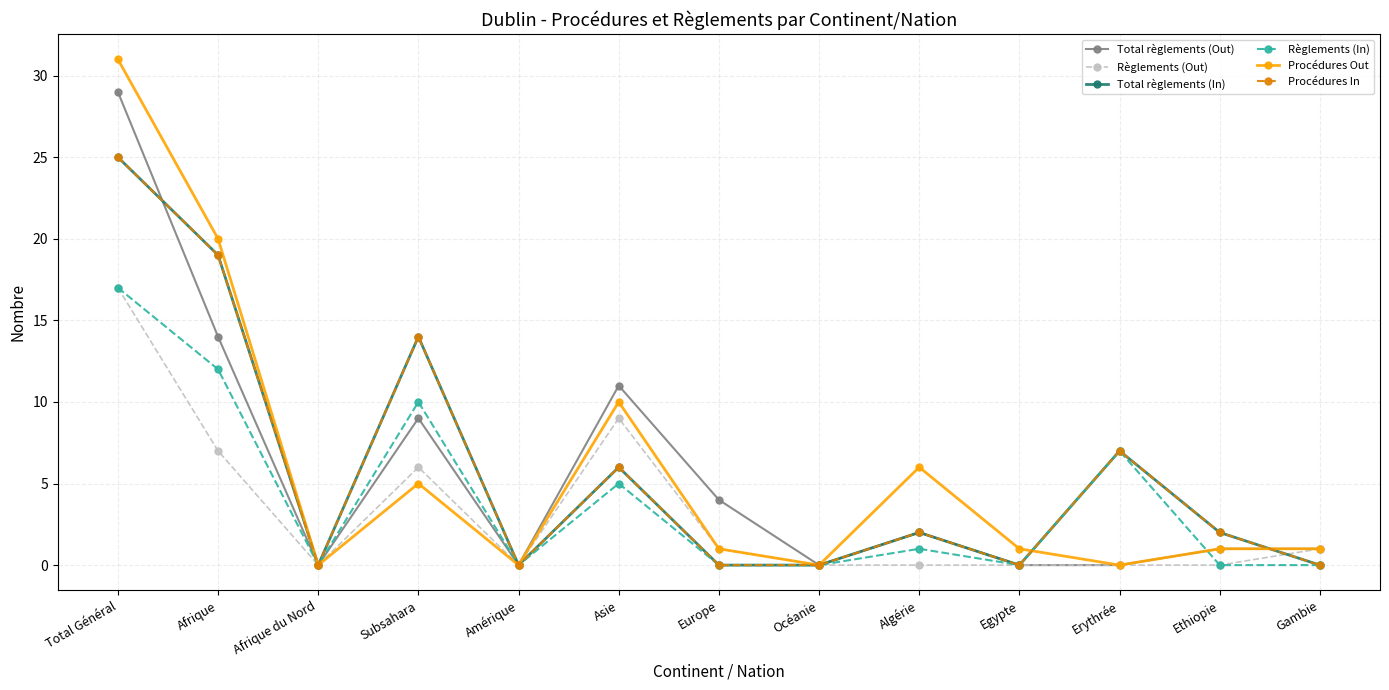

What is the value of the Procédures In point at the 2nd from the left?

19